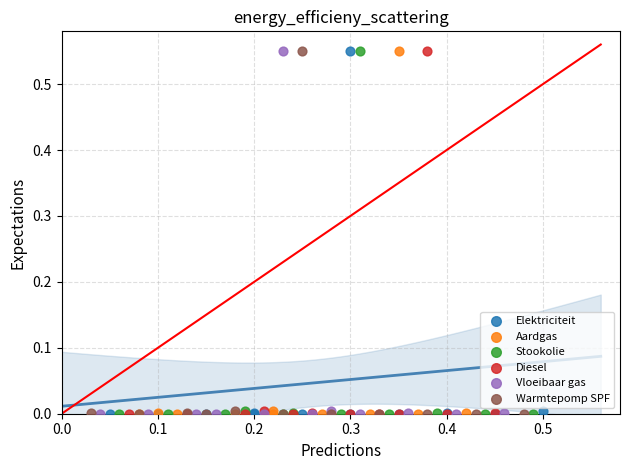

What are all the series names shown in the legend?

Elektriciteit, Aardgas, Stookolie, Diesel, Vloeibaar gas, Warmtepomp SPF